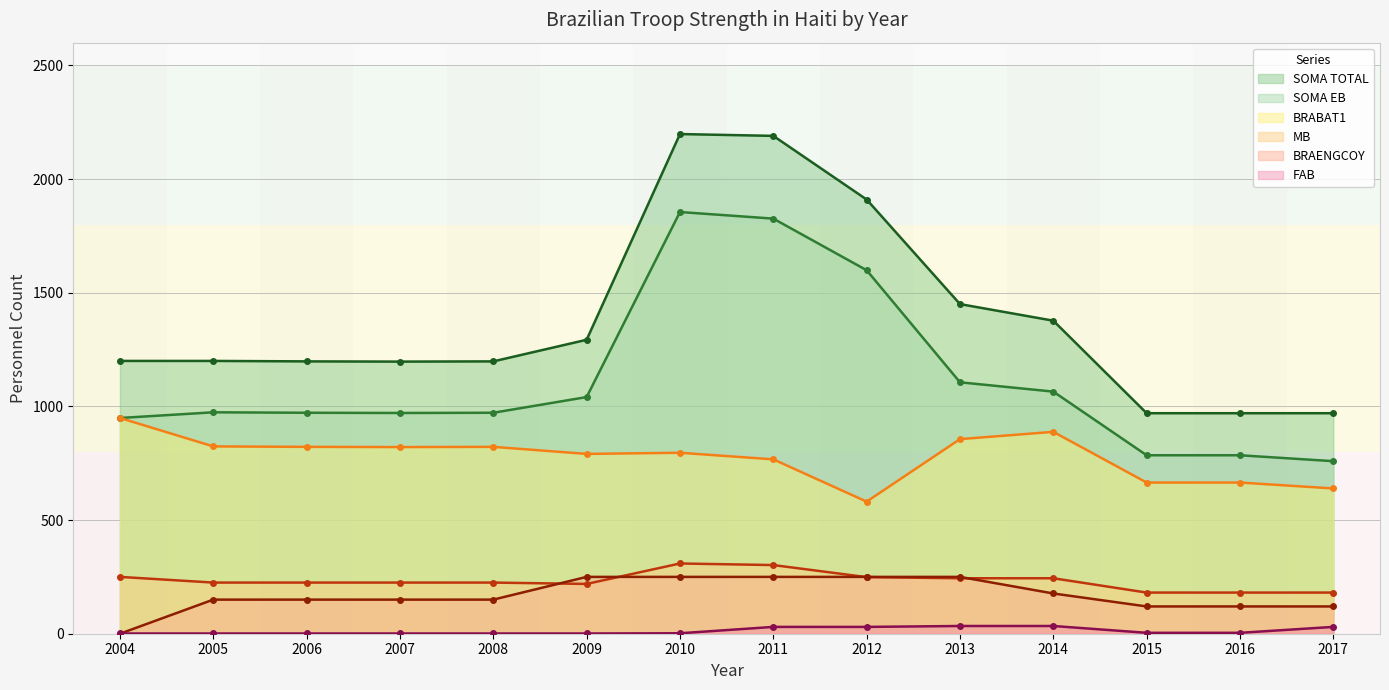

Reading left to right, list all the values displayed in this chart.

SOMA TOTAL: 1200	1200	1198	1197	1198	1293	2198	2190	1910	1450	1377	970	970	970
SOMA EB: 949	974	972	971	972	1041	1855	1826	1599	1106	1065	785	785	759
BRABAT1: 949	824	822	821	822	791	796	767	581	856	888	665	665	639
MB: 250	225	225	225	225	219	309	302	249	244	244	181	181	181
BRAENGCOY: 0	150	150	150	150	250	250	250	250	250	177	120	120	120
FAB: 1	1	1	1	1	1	2	30	30	34	34	4	4	30